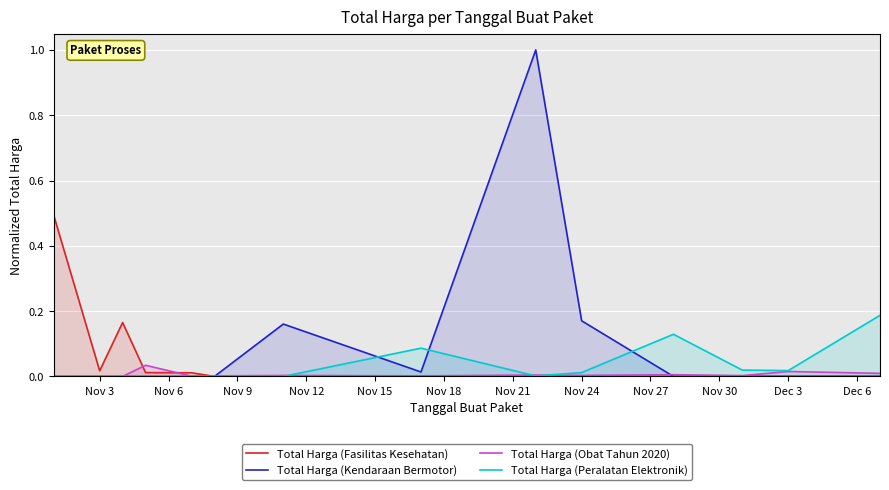

True or false: Total Harga (Peralatan Elektronik) and Total Harga (Kendaraan Bermotor) intersect in this chart.

True